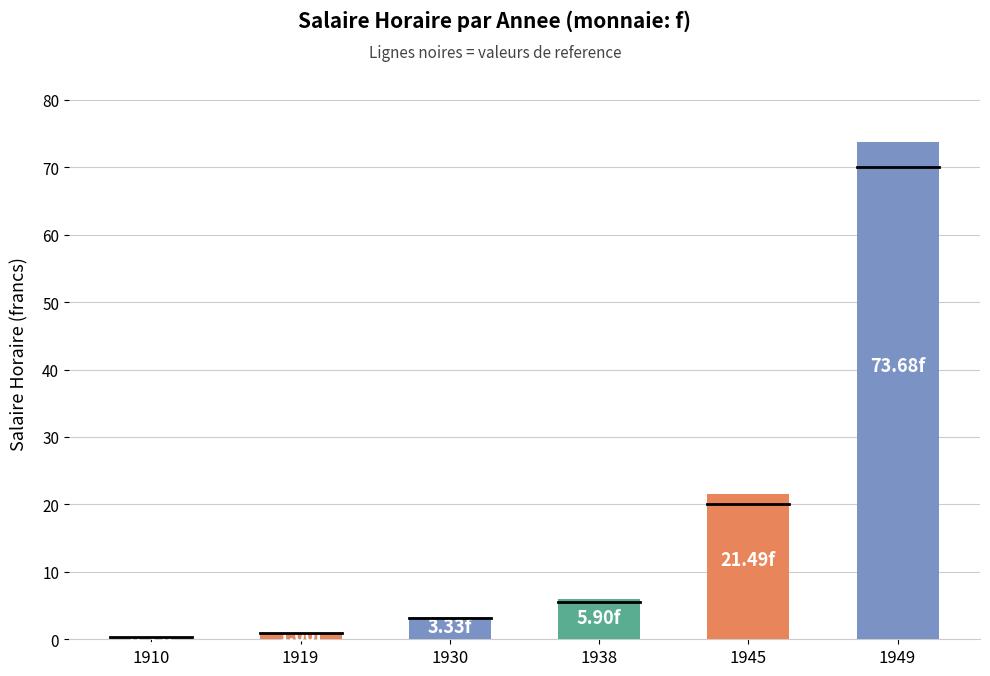

What is the smallest value displayed?

0.3